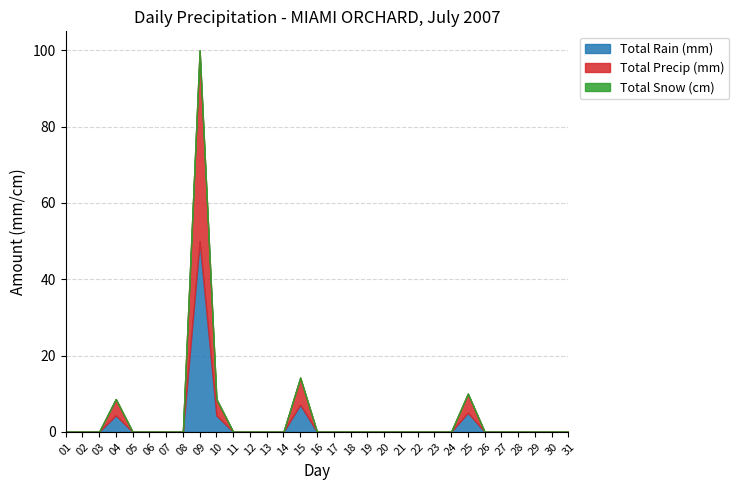

How many lines are shown in the chart?

3